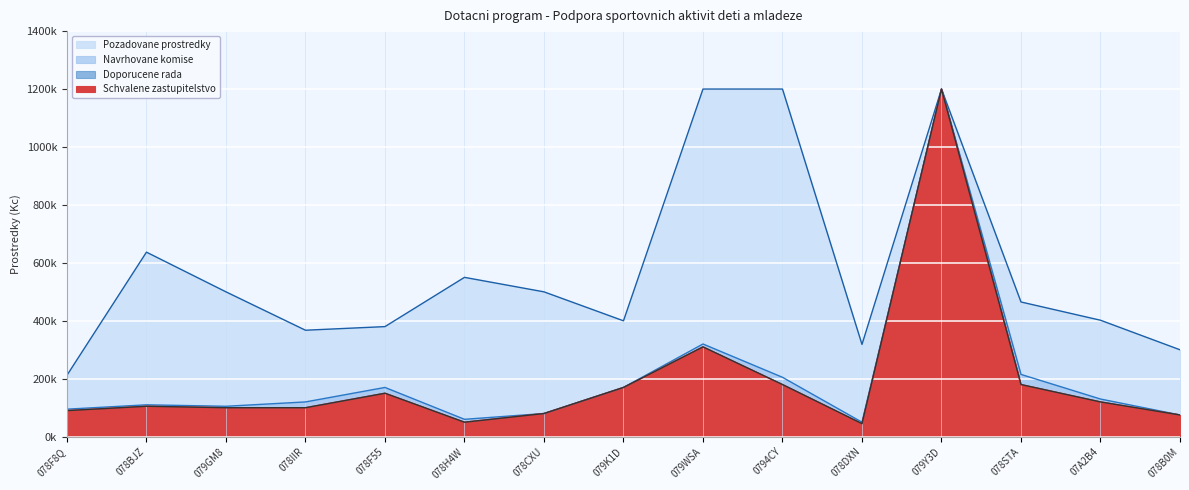

True or false: Pozadovane prostredky and Doporucene rada intersect in this chart.

False